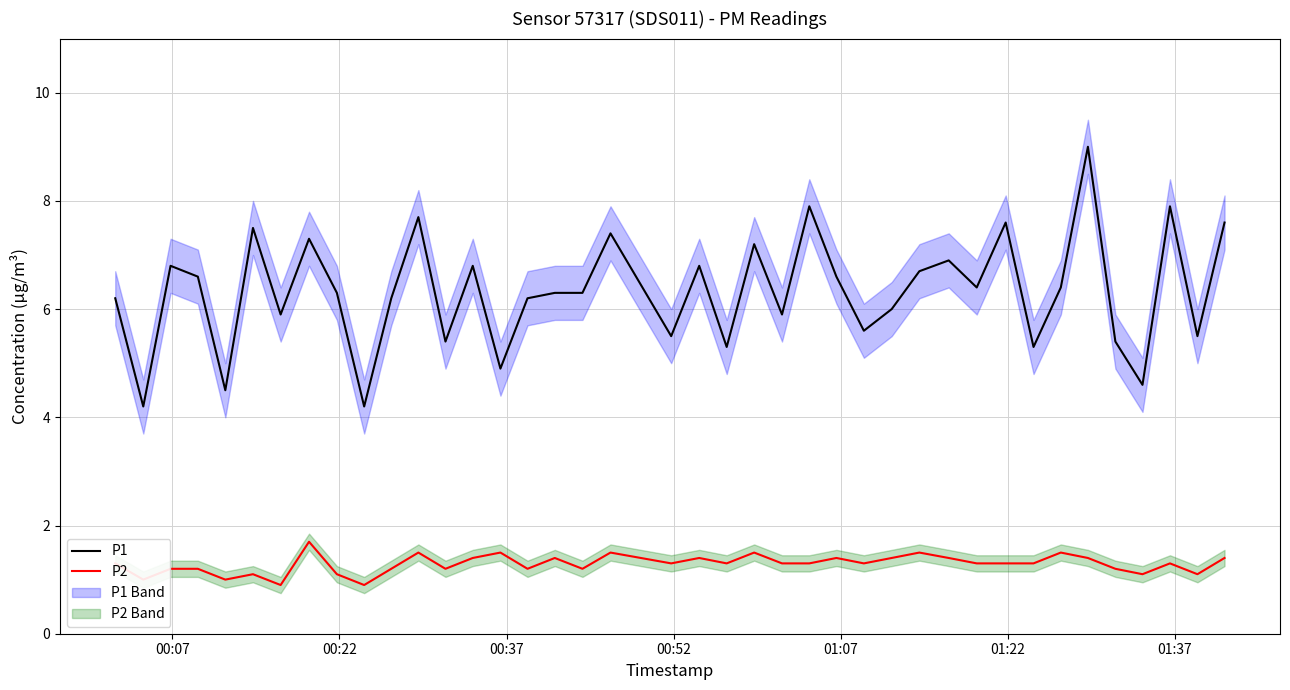

True or false: P1 and P2 cross at least once.

False